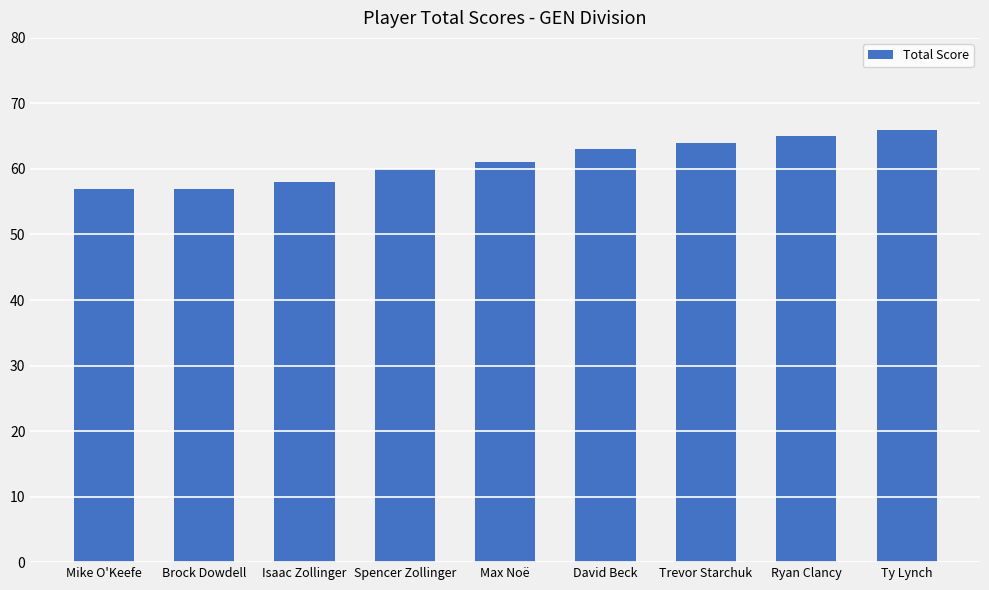

How many values are between 58 and 64?

5